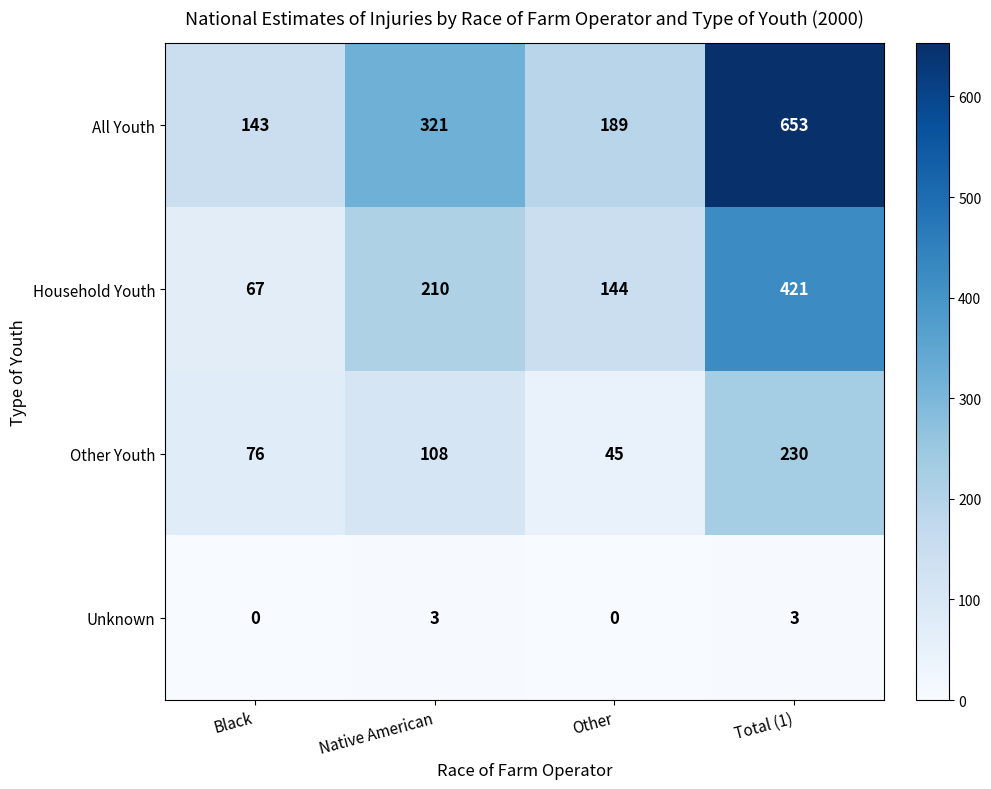

What is the spread (max minus min) of values at Total (1)?

650